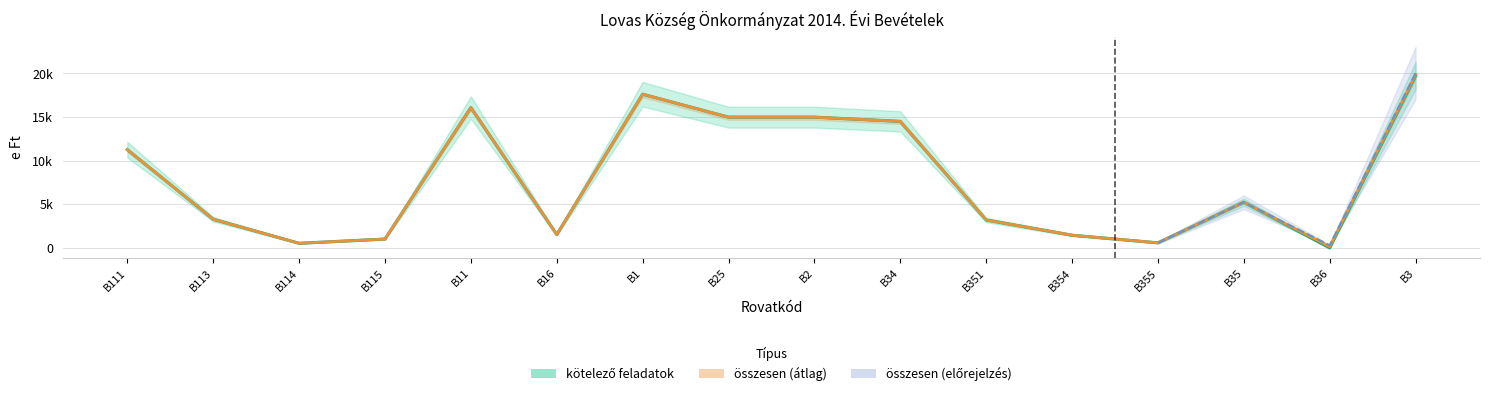

Reading left to right, what are all the values shown in this chart?

kötelező feladatok: 11257	3283	527	1016	16083	1530	17613	14984	14984	14500	3200	1454	580	5234	0	19734
összesen: 11257	3283	527	1016	16083	1530	17613	14984	14984	14500	3200	1454	580	5234	150	19884